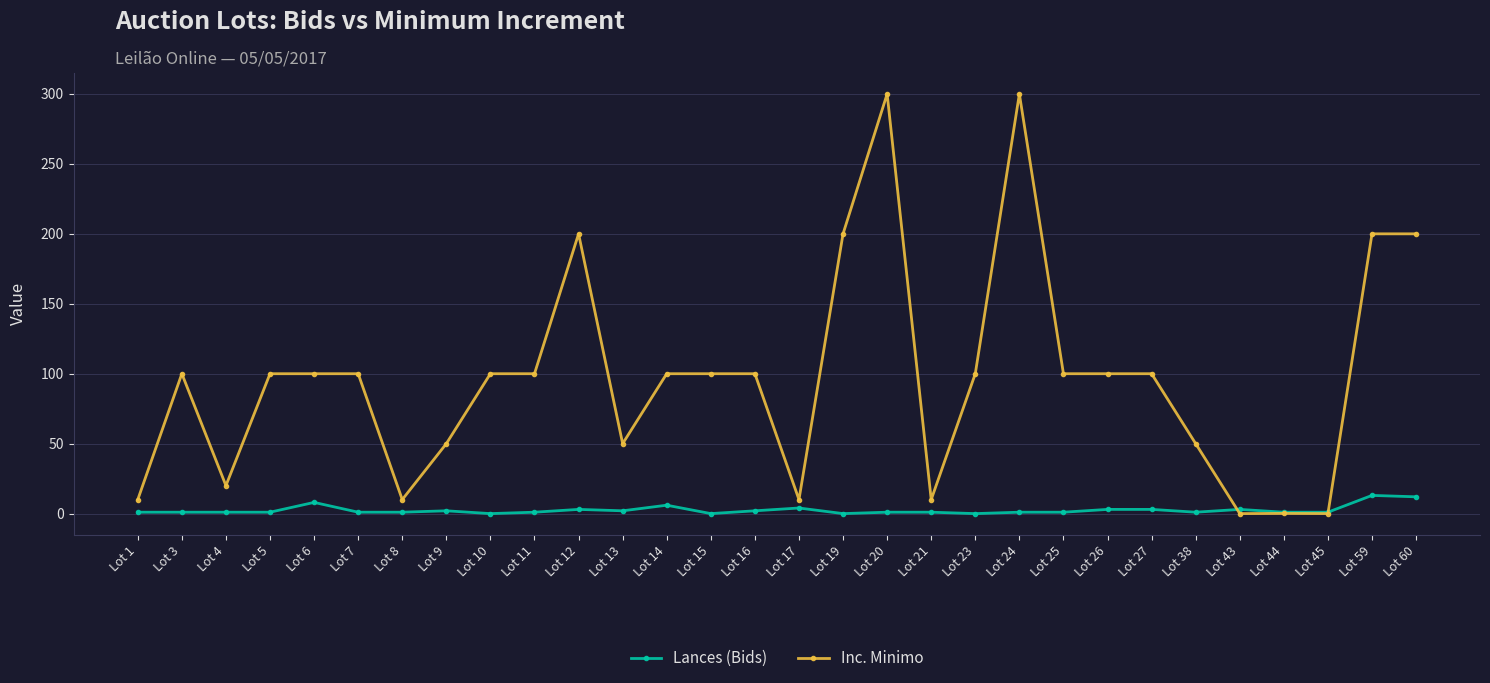

The Inc. Minimo series shows 300.0 at Lot 24. True or false?

True